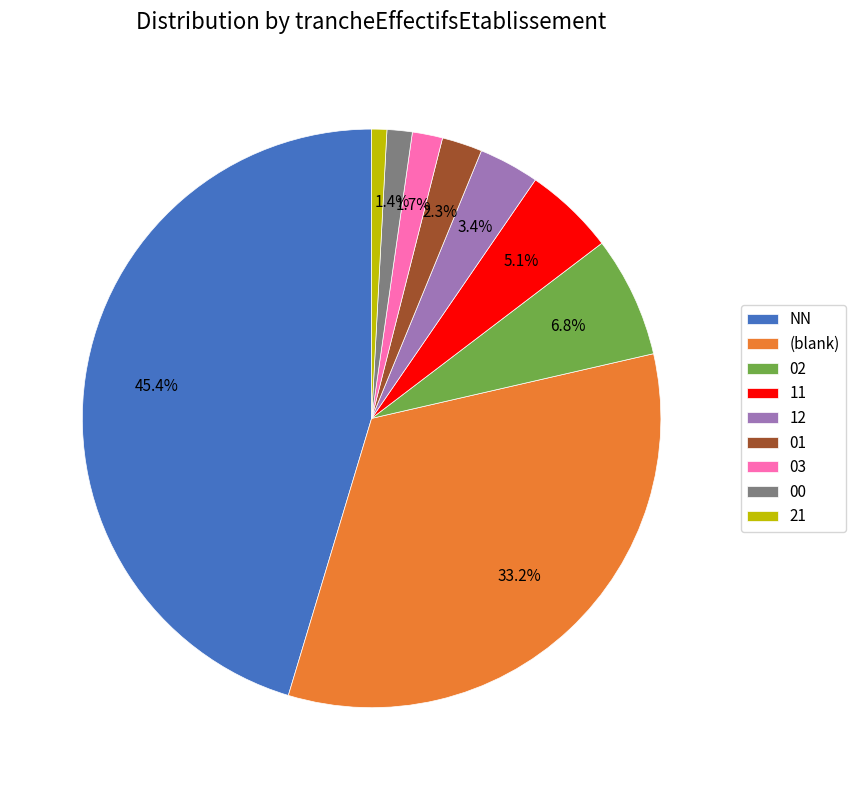

True or false: 11 accounts for 5% of the total.

True